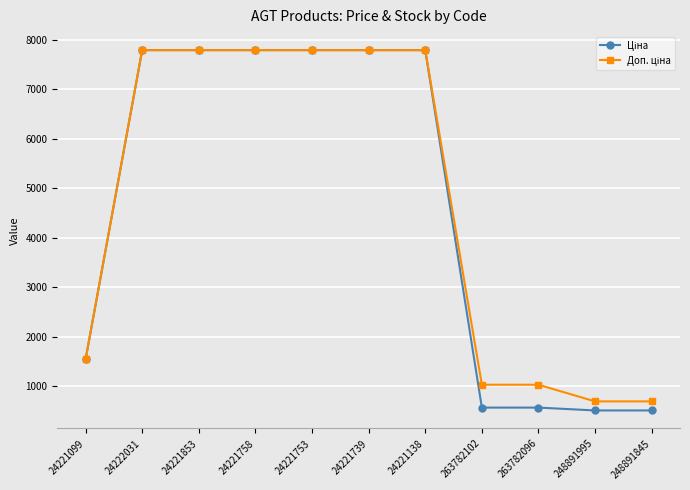

What is the smallest value displayed?

515.8